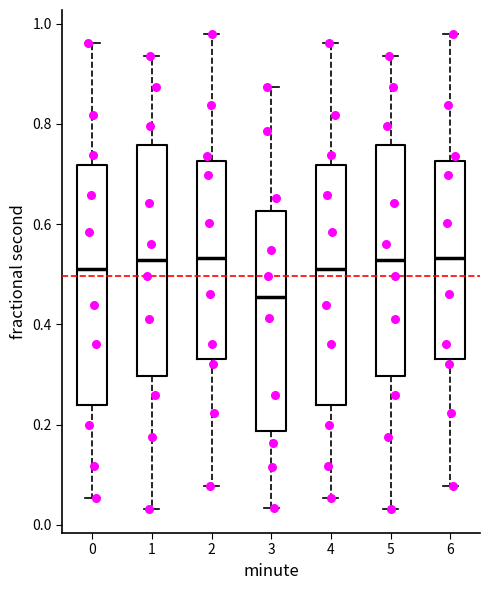

Reading left to right, read every box against the y-axis: the position of its median line, the range the box covers, and the ends of its whiskers. The values are not printed on the chart, so give them approximately, as read against the axis.

0: median 0.52, box 0.24 to 0.72, whiskers 0.06 to 0.96
1: median 0.52, box 0.30 to 0.76, whiskers 0.04 to 0.94
2: median 0.54, box 0.34 to 0.72, whiskers 0.08 to 0.98
3: median 0.46, box 0.18 to 0.62, whiskers 0.04 to 0.88
4: median 0.52, box 0.24 to 0.72, whiskers 0.06 to 0.96
5: median 0.52, box 0.30 to 0.76, whiskers 0.04 to 0.94
6: median 0.54, box 0.34 to 0.72, whiskers 0.08 to 0.98